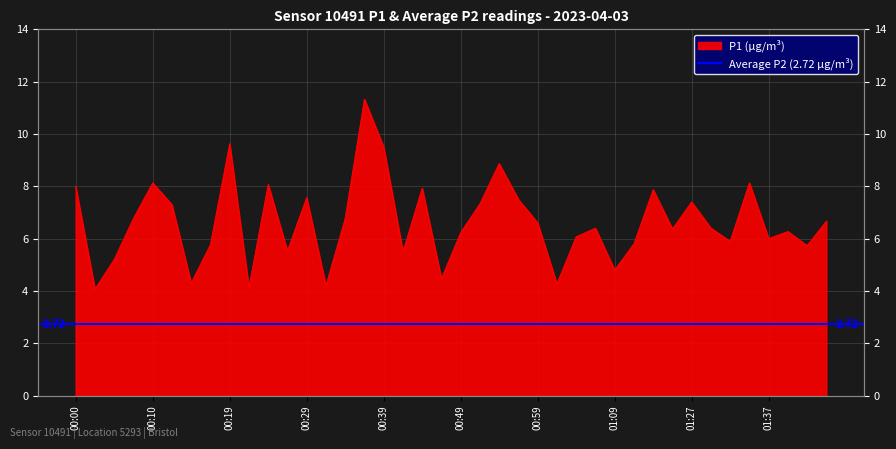

Which category has the highest value across all series?

00:36